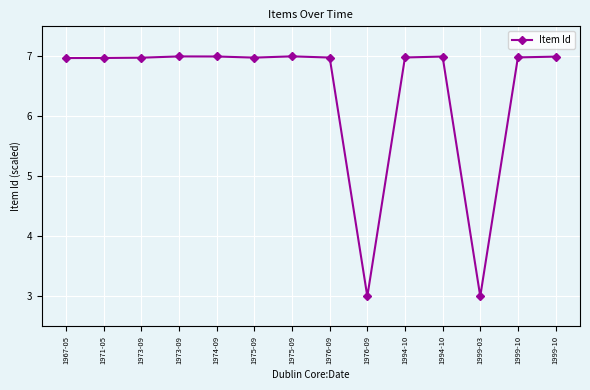

Does the chart have visible grid lines?

Yes